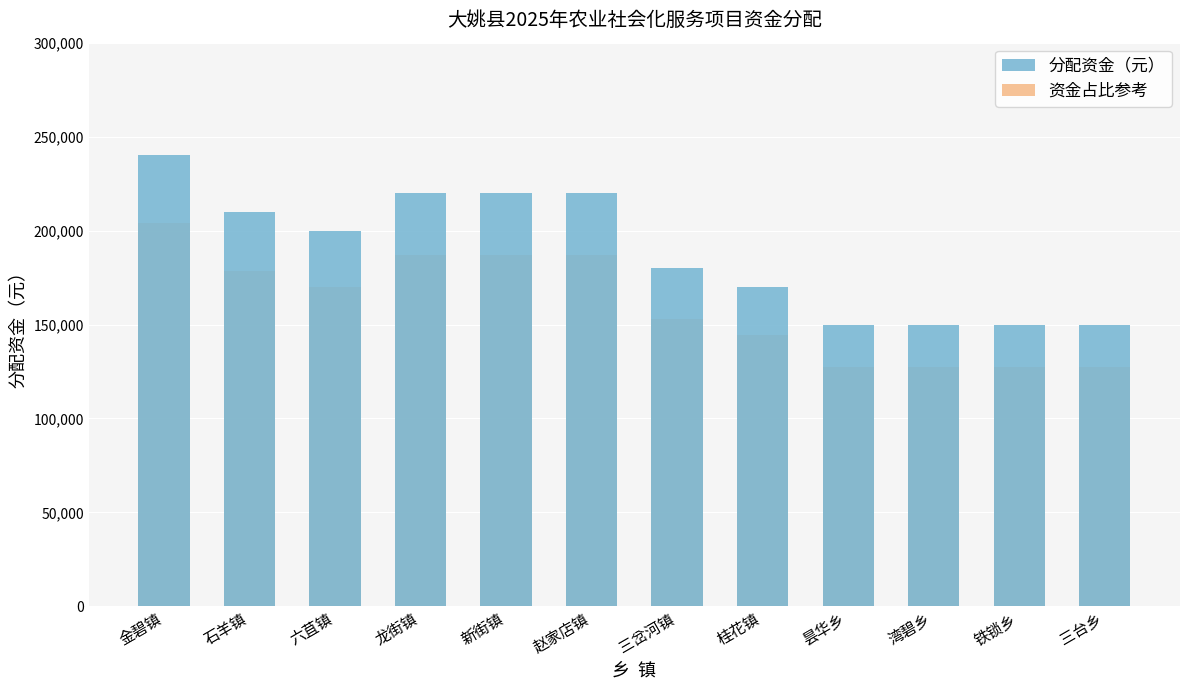

Reading left to right, what are all the values shown in this chart?

分配资金（元）: 金碧镇=240000	石羊镇=210000	六苴镇=200000	龙街镇=220000	新街镇=220000	赵家店镇=220000	三岔河镇=180000	桂花镇=170000	昙华乡=150000	湾碧乡=150000	铁锁乡=150000	三台乡=150000
资金占比参考: 金碧镇=204000	石羊镇=178500	六苴镇=170000	龙街镇=187000	新街镇=187000	赵家店镇=187000	三岔河镇=153000	桂花镇=144500	昙华乡=127500	湾碧乡=127500	铁锁乡=127500	三台乡=127500